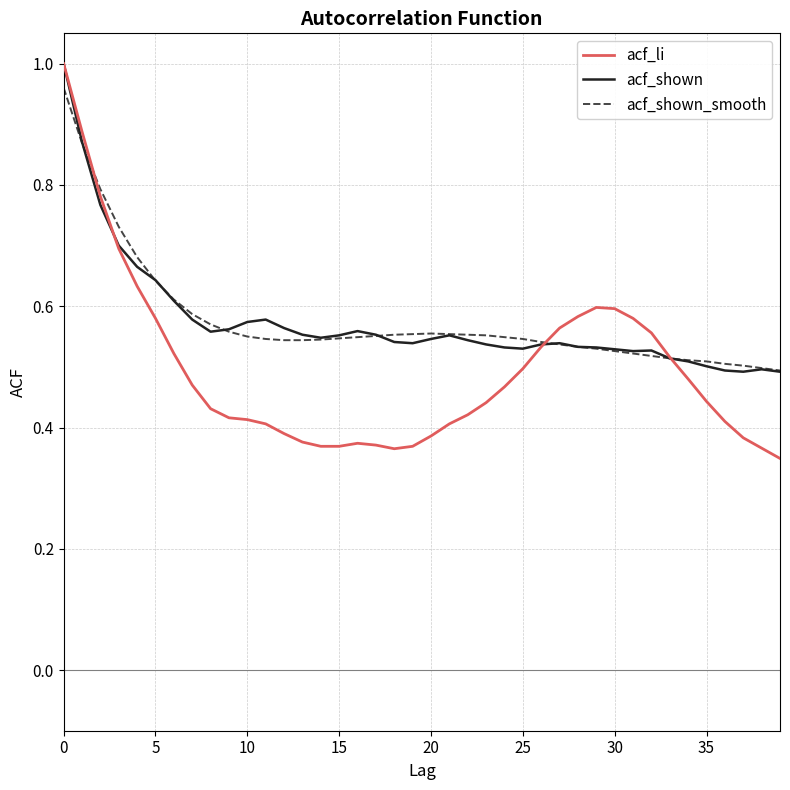

Which series has the widest spread of values?

acf_li